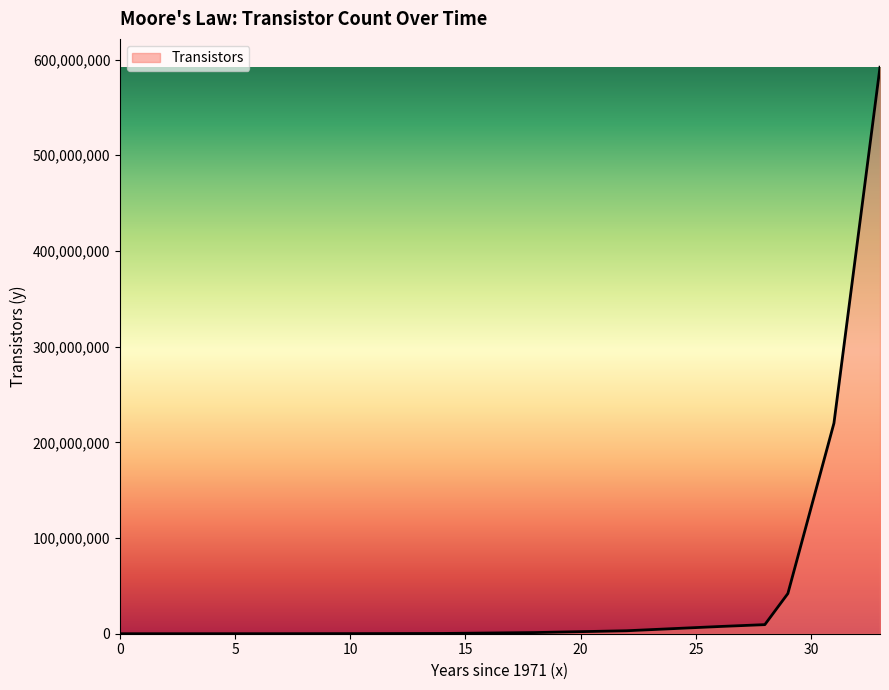

What is the maximum value shown in the chart?

592000000